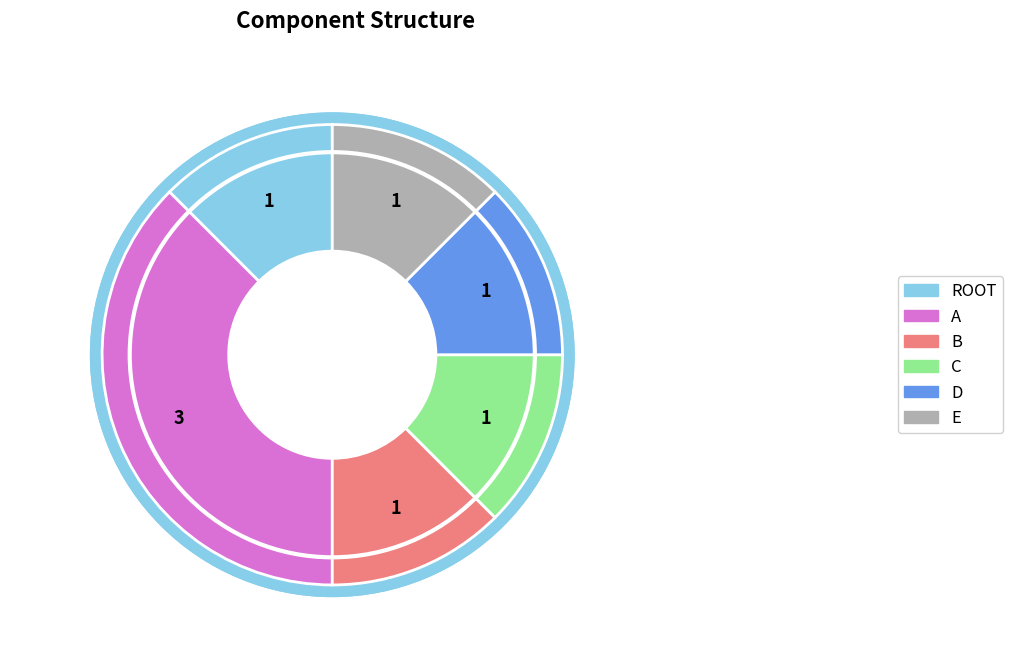

How many segments does this pie chart have?

6